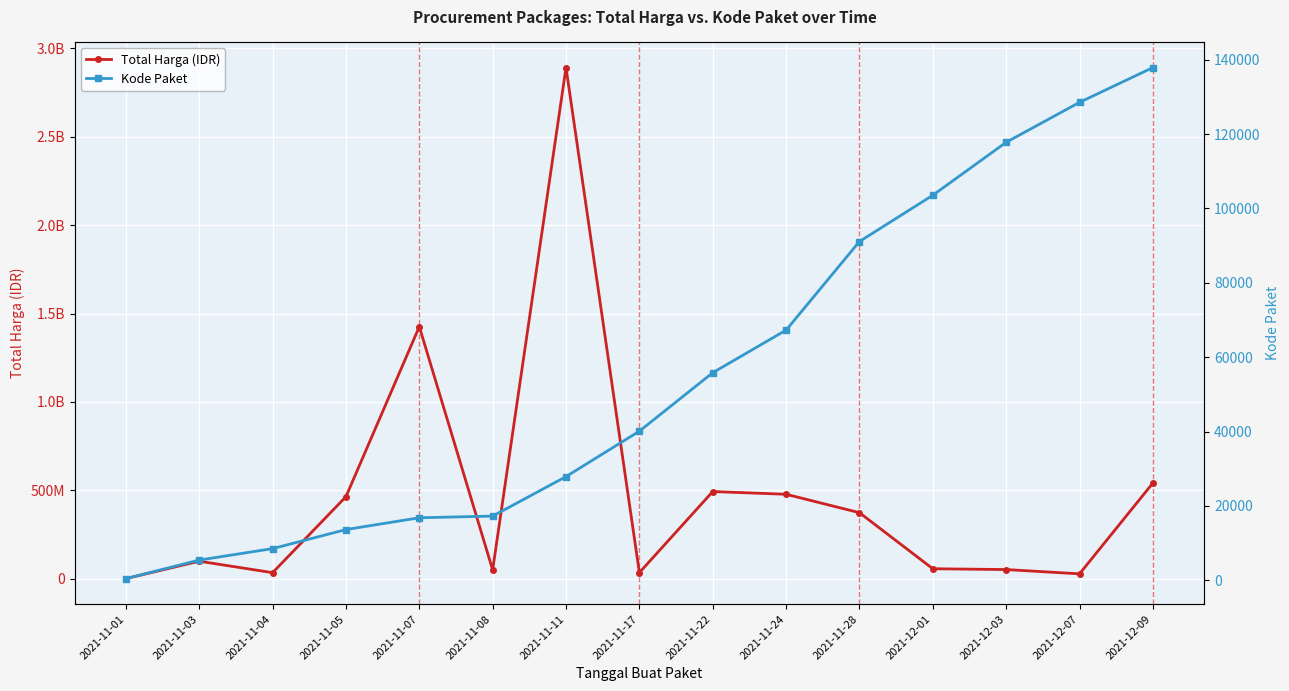

Reading left to right, transcribe all the data shown in this chart.

Total Harga (IDR): 2021-11-01=333600	2021-11-03=98772570	2021-11-04=34000000	2021-11-05=464002100	2021-11-07=1425867900	2021-11-08=49730040	2021-11-11=2892122000	2021-11-17=34292000	2021-11-22=493000000	2021-11-24=477600000	2021-11-28=373404000	2021-12-01=56152800	2021-12-03=51601000	2021-12-07=27412000	2021-12-09=541071000
Kode Paket: 2021-11-01=464	2021-11-03=5449	2021-11-04=8530	2021-11-05=13652	2021-11-07=16823	2021-11-08=17272	2021-11-11=27891	2021-11-17=40112	2021-11-22=55826	2021-11-24=67279	2021-11-28=91101	2021-12-01=103541	2021-12-03=117783	2021-12-07=128516	2021-12-09=137876